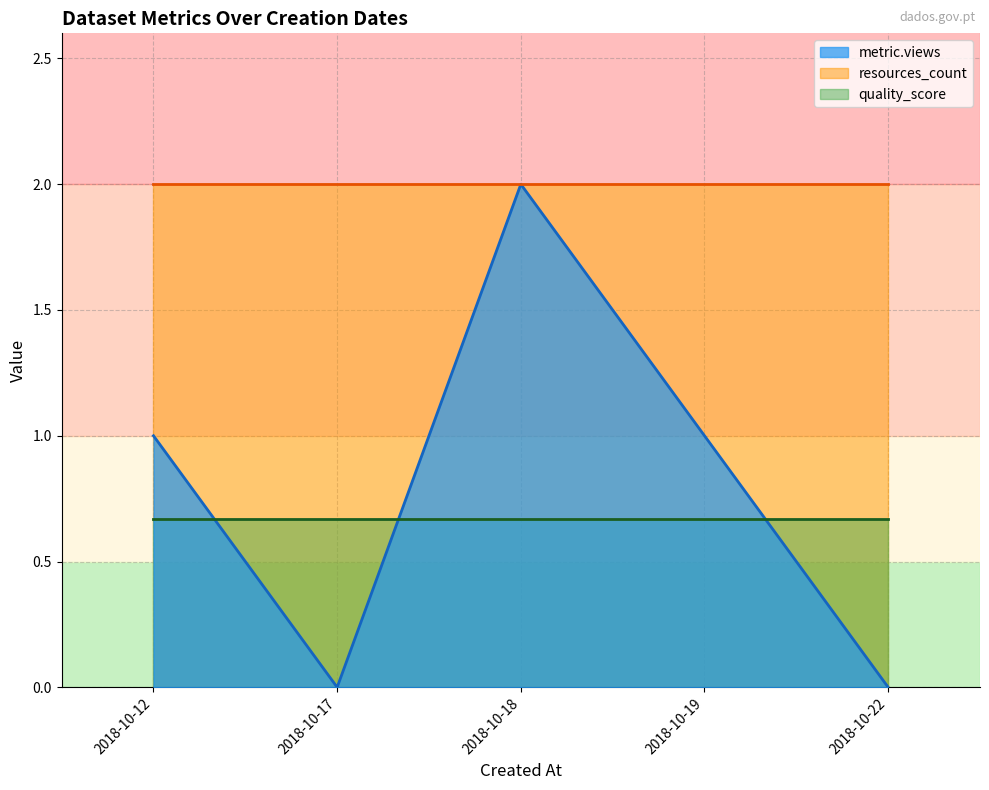

Is the value of quality_score at 2018-10-18 greater than the value of resources_count at 2018-10-22?

No